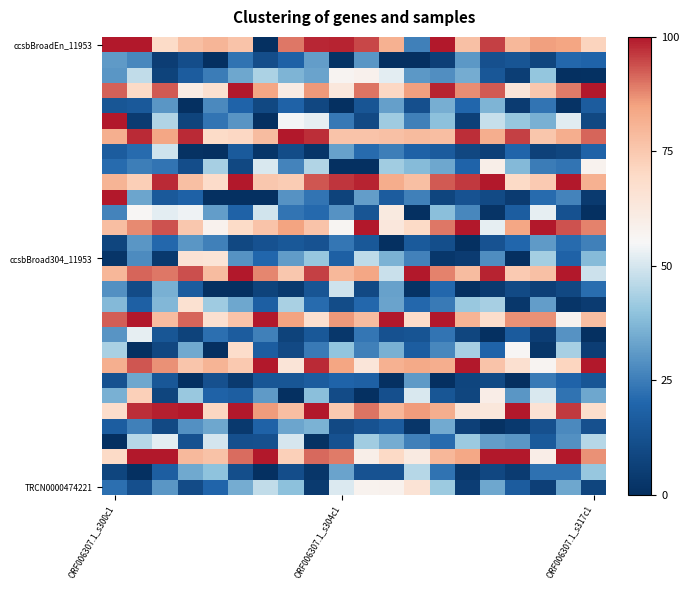

At how many categories does at least one series exceed 31?

20